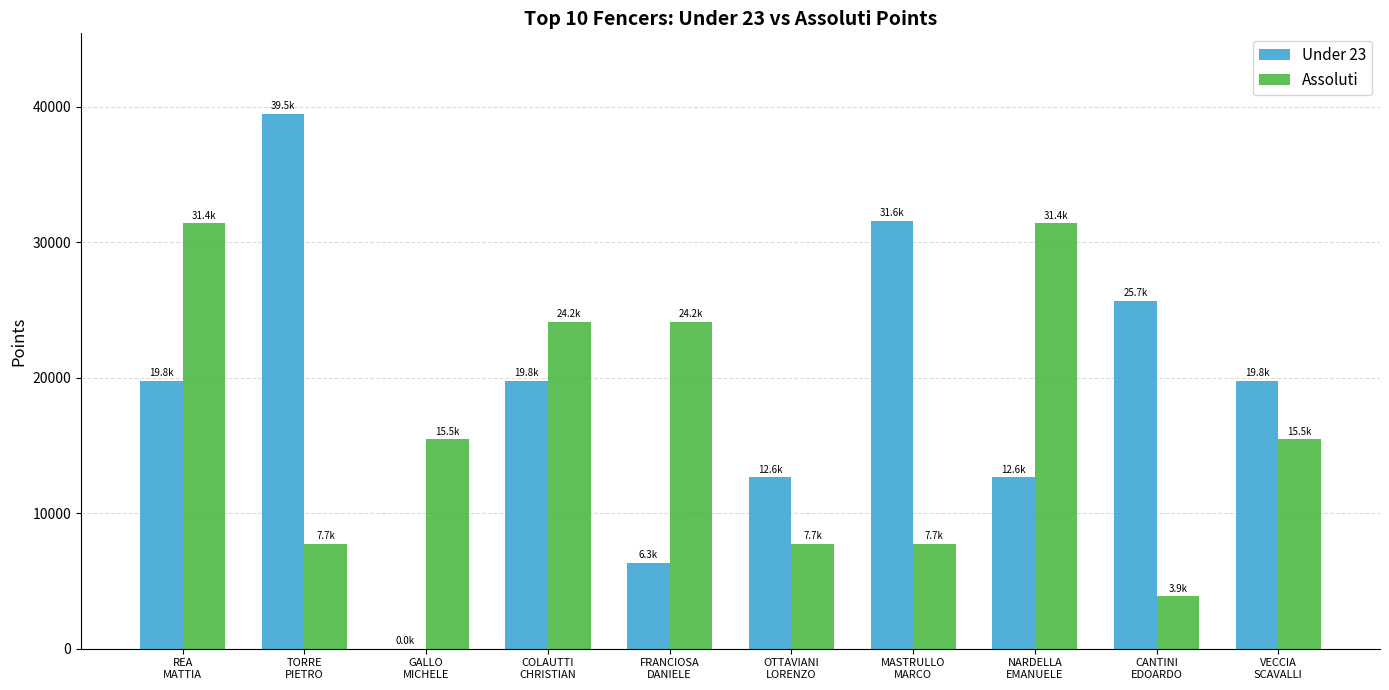

Which series has the largest total across all categories?

Under 23